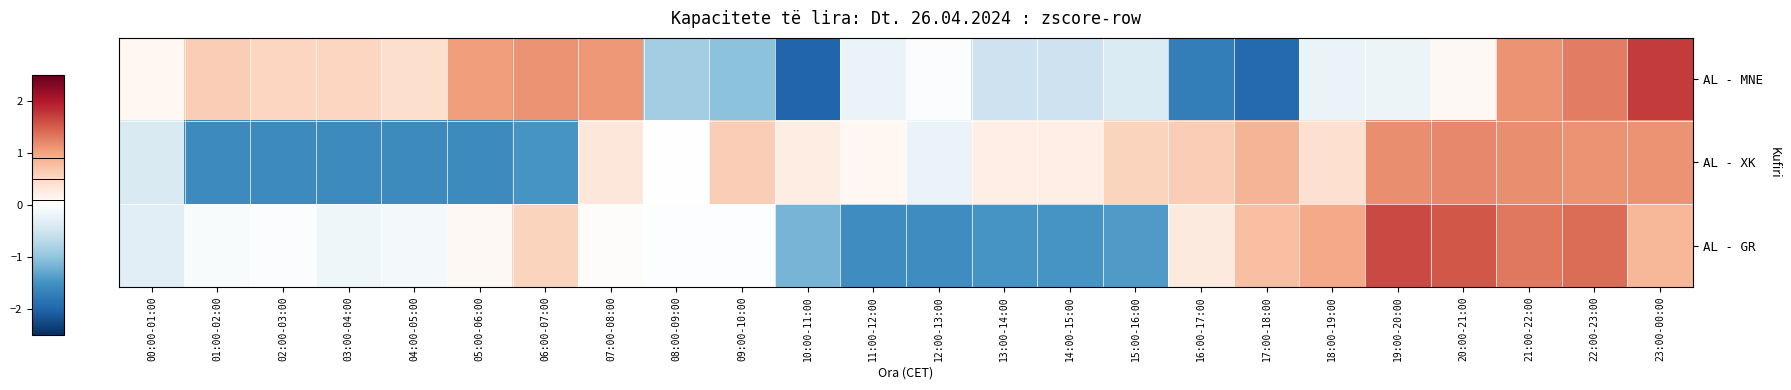

At which category does the chart reach its minimum across all series?

10:00-11:00